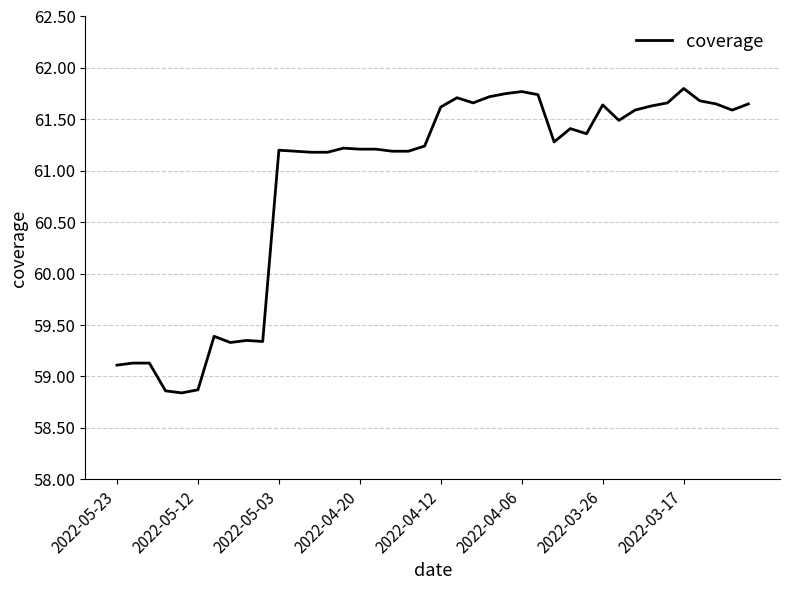

How many lines are shown in the chart?

1